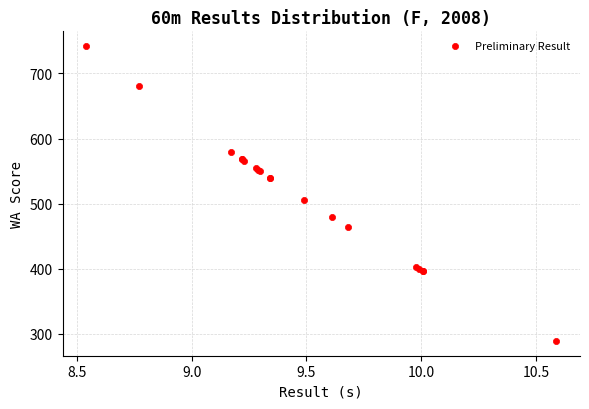

What Y value in the scatter plot is closest to 515?

506